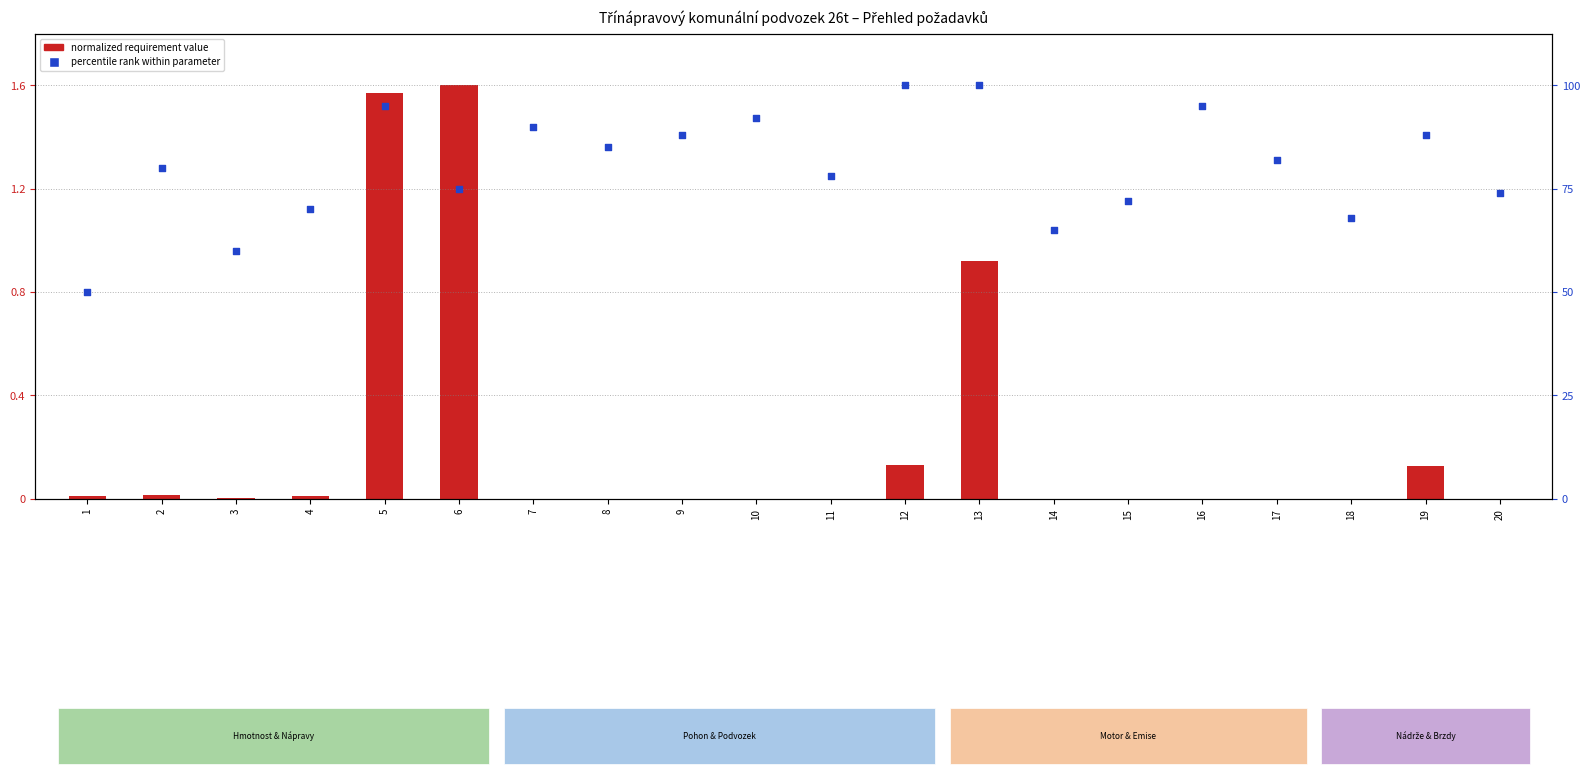

Which series has the widest spread of Y values?

normalized requirement value